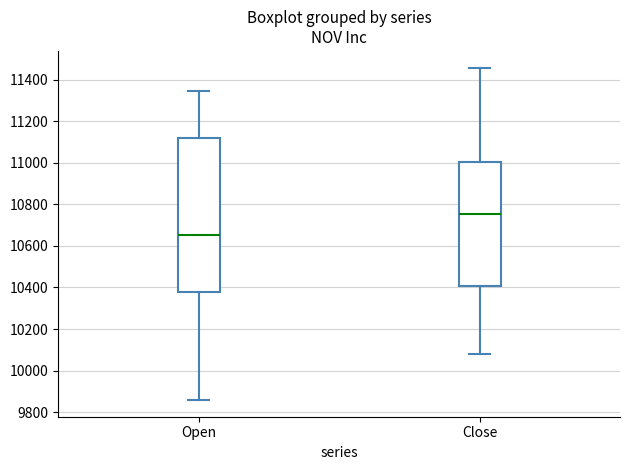

Where is the upper edge of the box for Open on the y-axis? The values are not printed on the chart, so give them approximately, as read against the axis.

11120